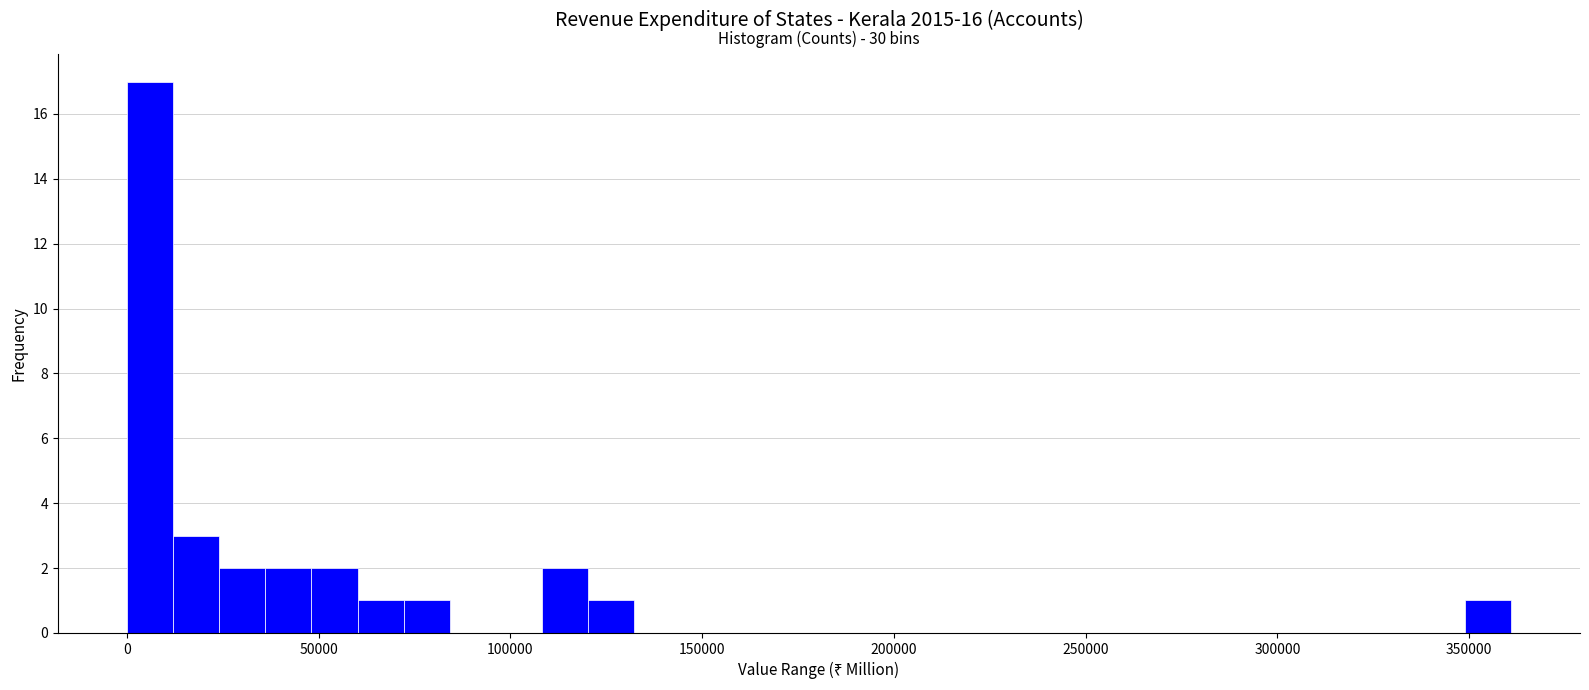

Around what value on the x-axis is the tallest bar? Give the approximate position of its centre, as read against the axis.

5000